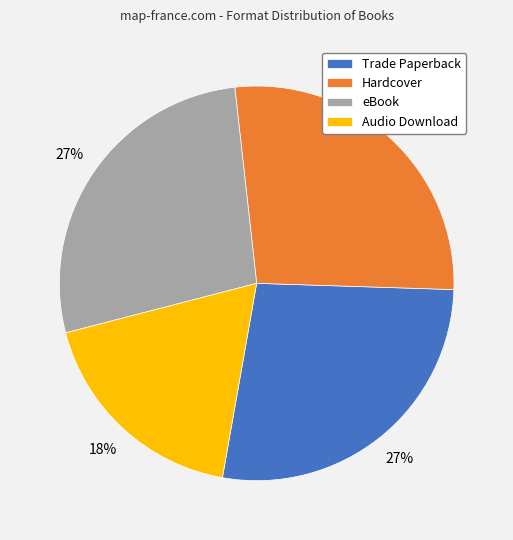

How many segments does this pie chart have?

4